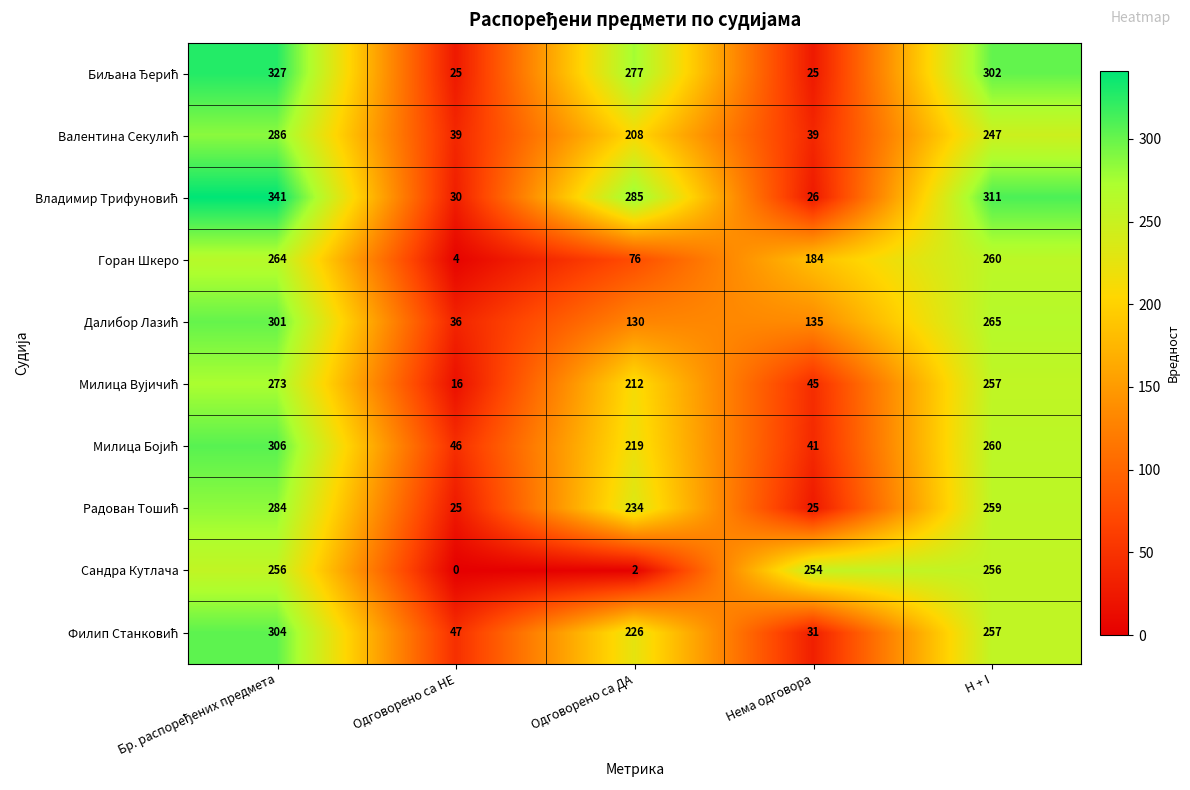

How many categories are shown in the chart?

5